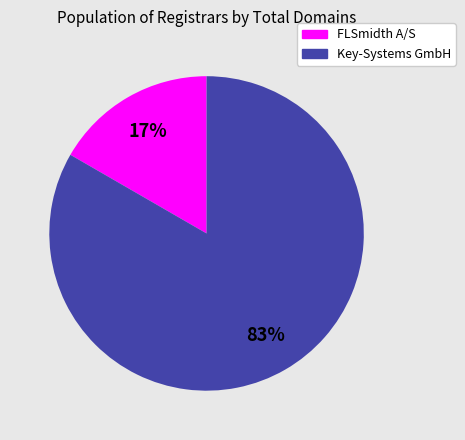

Between FLSmidth A/S and Key-Systems GmbH, which is larger?

Key-Systems GmbH